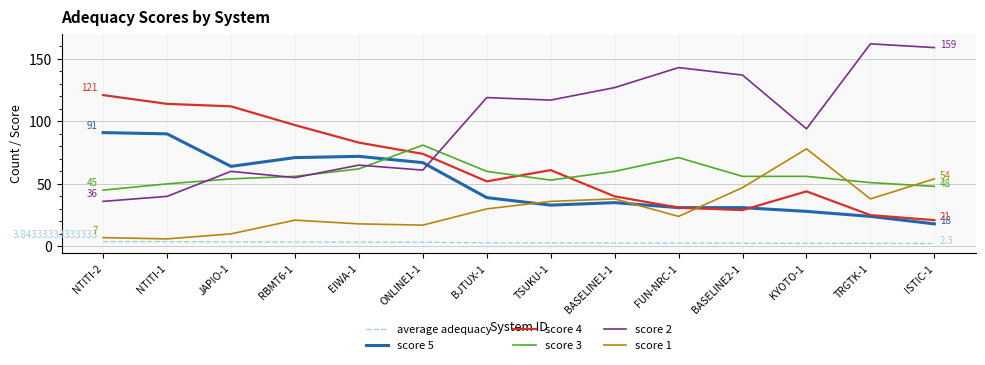

What is the difference between the score 3 values at NTITI-2 and TRGTK-1?

6.0